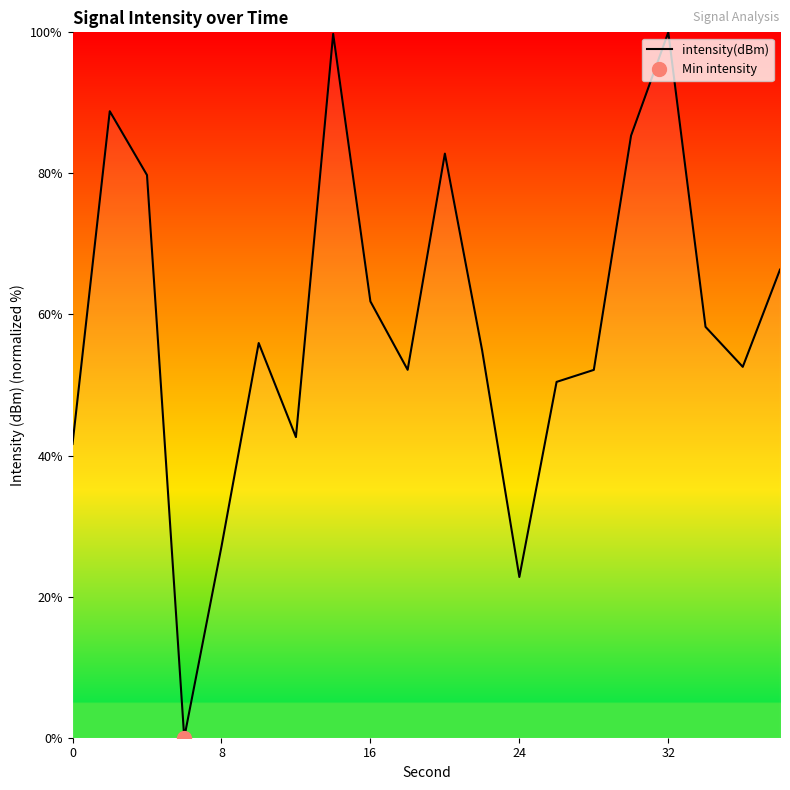

What is the maximum value for intensity(dBm)?

100.0